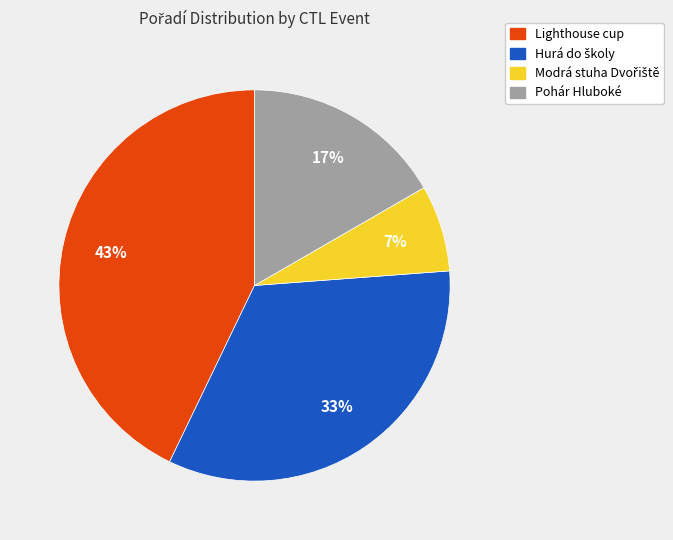

True or false: Lighthouse cup accounts for 43% of the total.

True